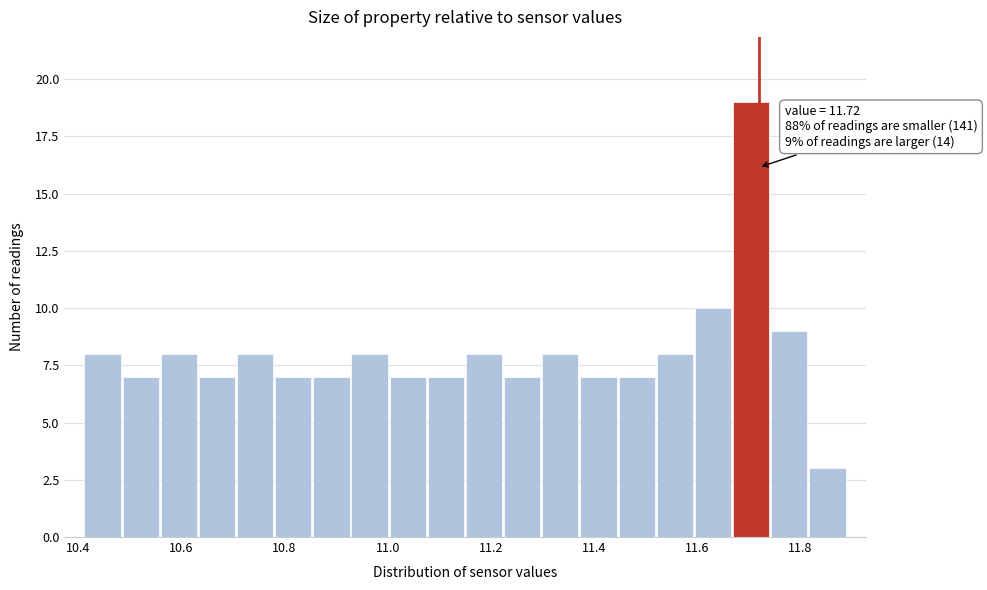

Around what value on the x-axis is the tallest bar? Give the approximate position of its centre, as read against the axis.

11.70